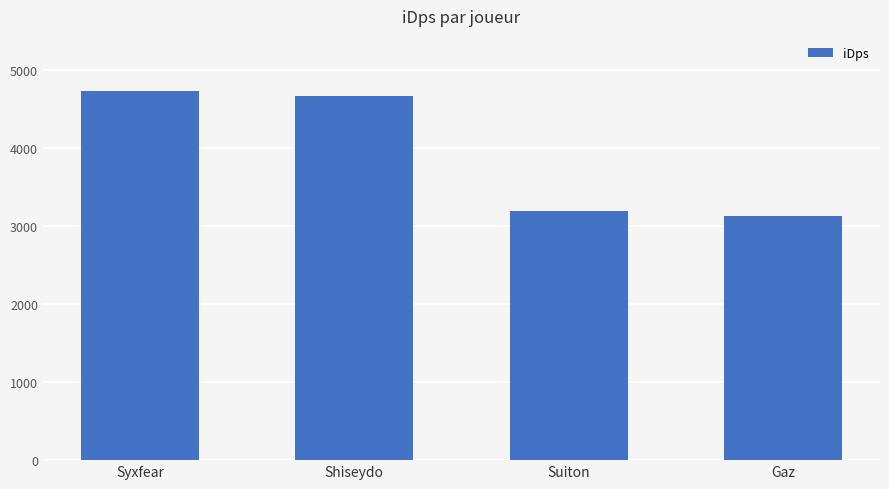

Does the chart contain any negative values?

No